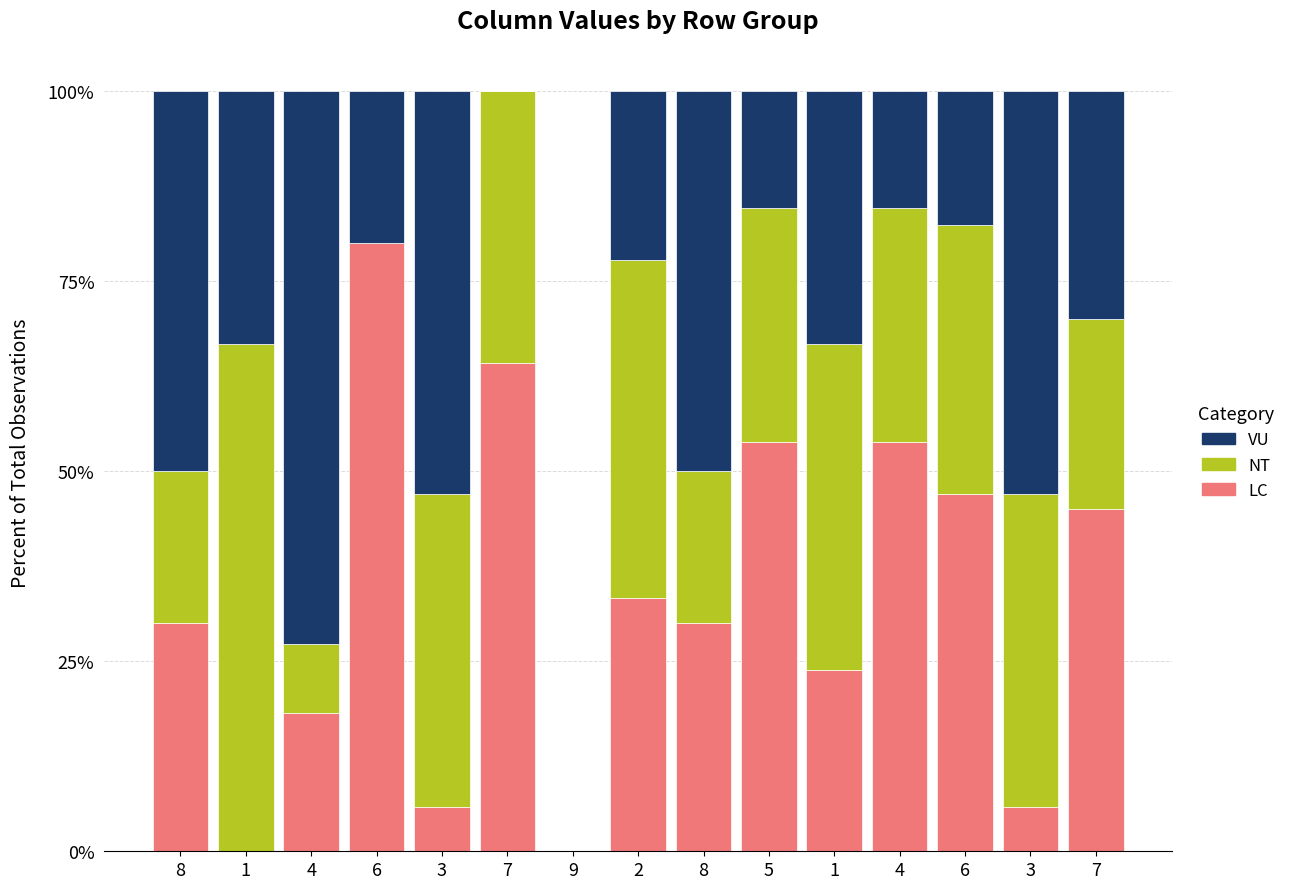

What are all the series names shown in the legend?

VU, NT, LC